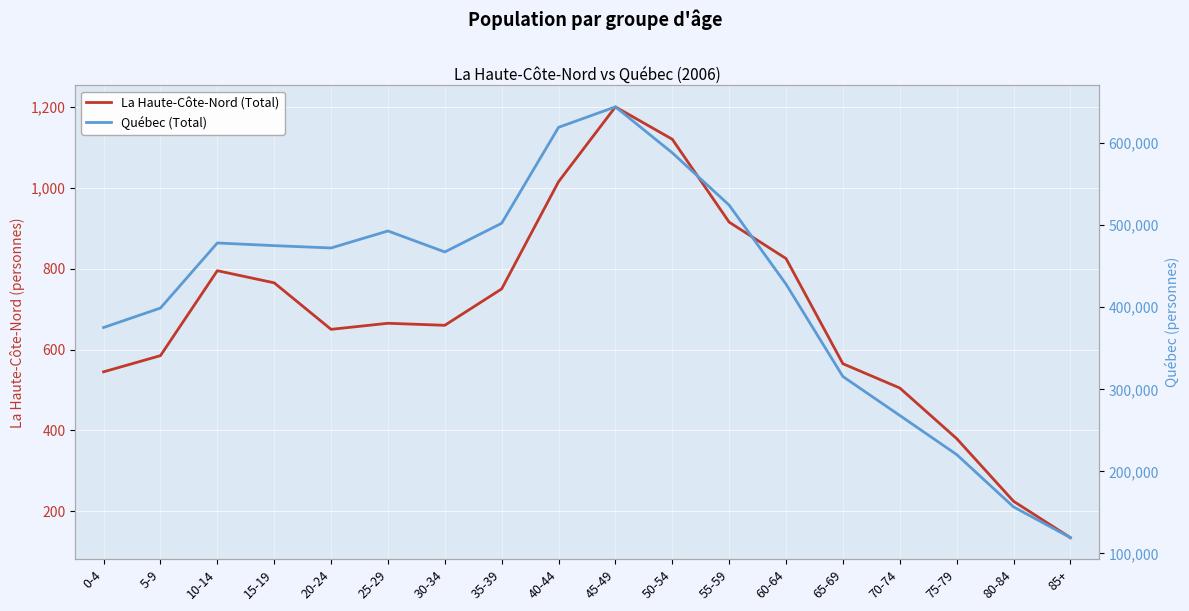

In La Haute-Côte-Nord (Total), how many points are higher than both neighbors (excluding endpoints)?

3